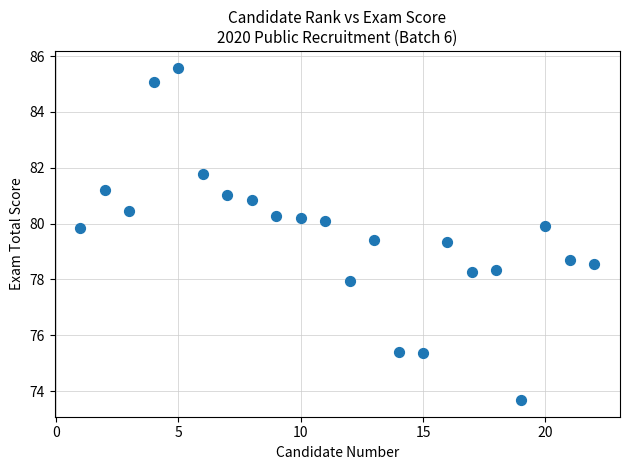

What is the range of X values (max minus min)?

21.0